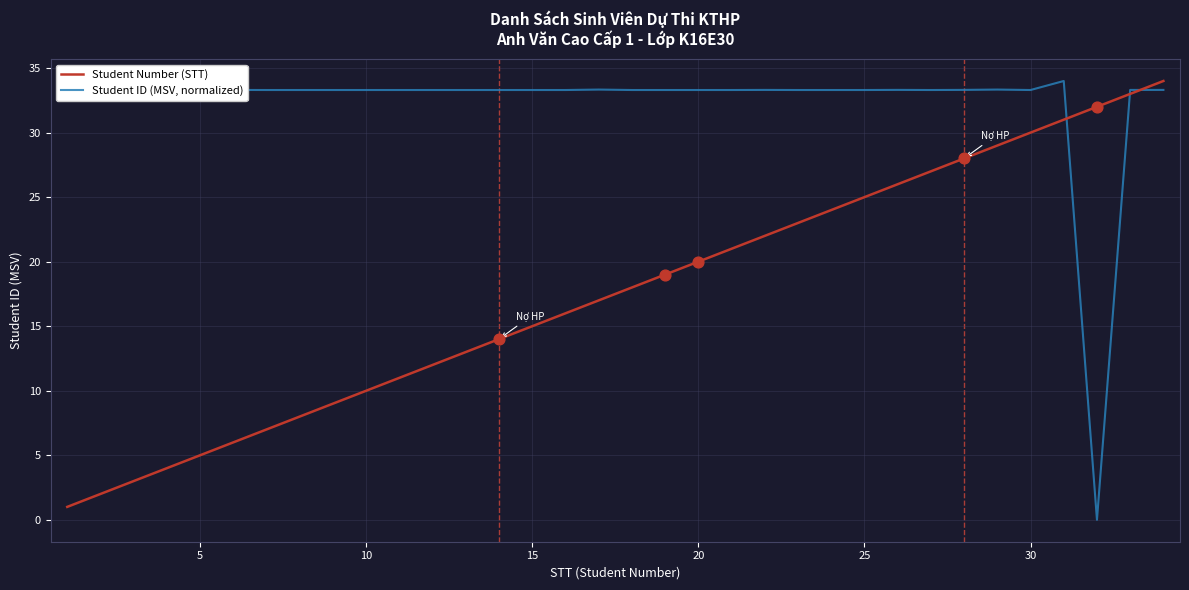

What is the maximum value shown in the chart?

34.0